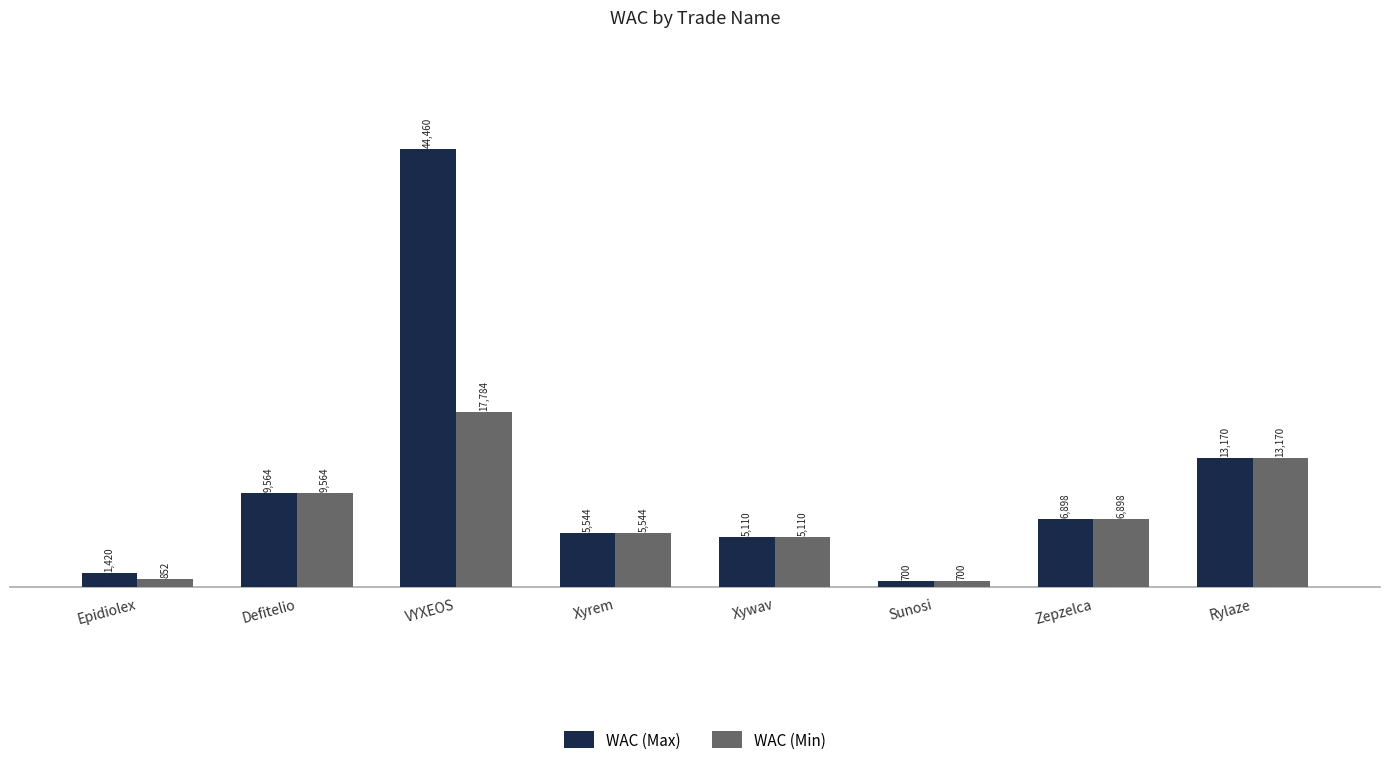

What value does the WAC (Max) series have at Zepzelca?

6898.3